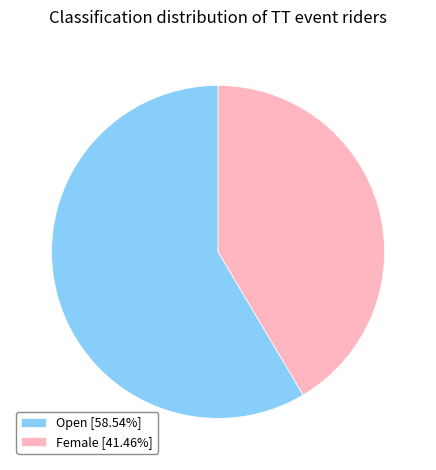

Does any single category account for the majority?

Yes